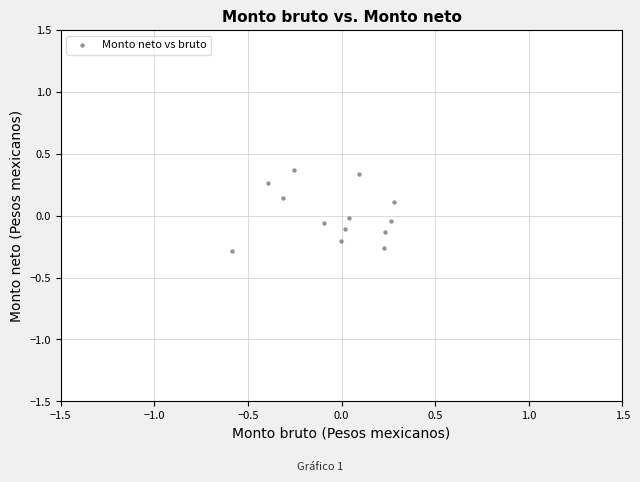

What is the range of X values (max minus min)?

0.9